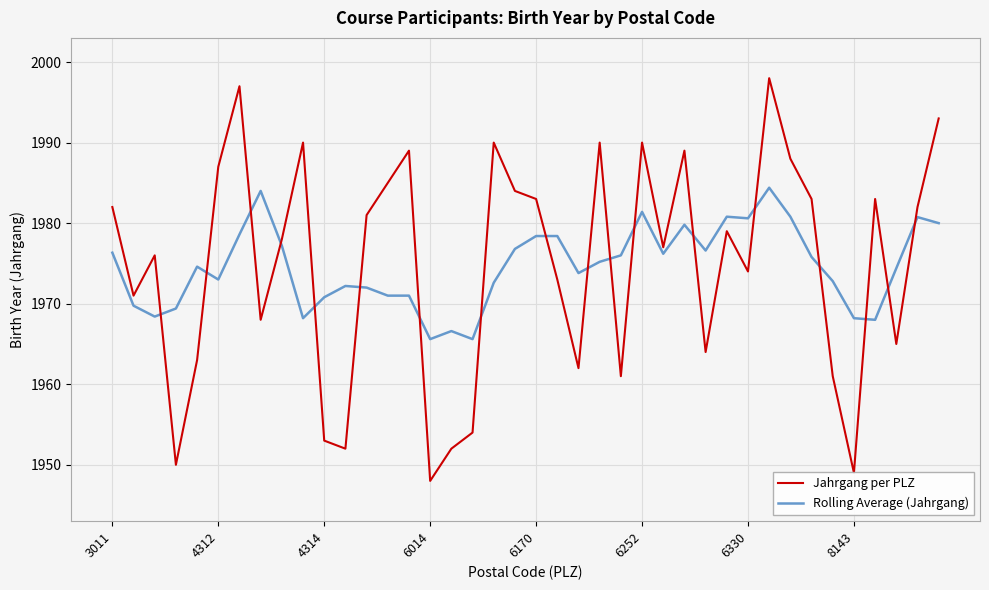

What is the minimum value shown in the chart?

1948.0